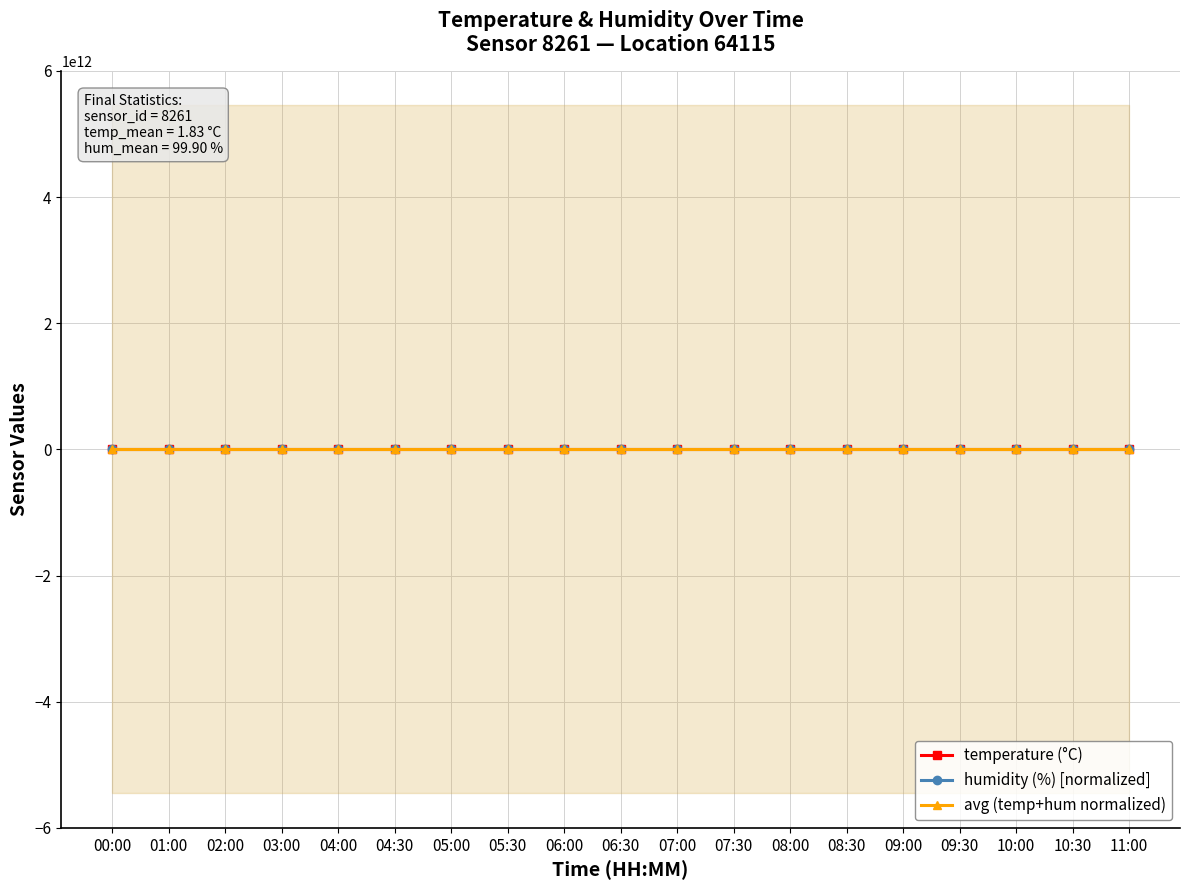

Is the value of humidity (%) [normalized] at 07:00 greater than the value of temperature (°C) at 05:30?

No